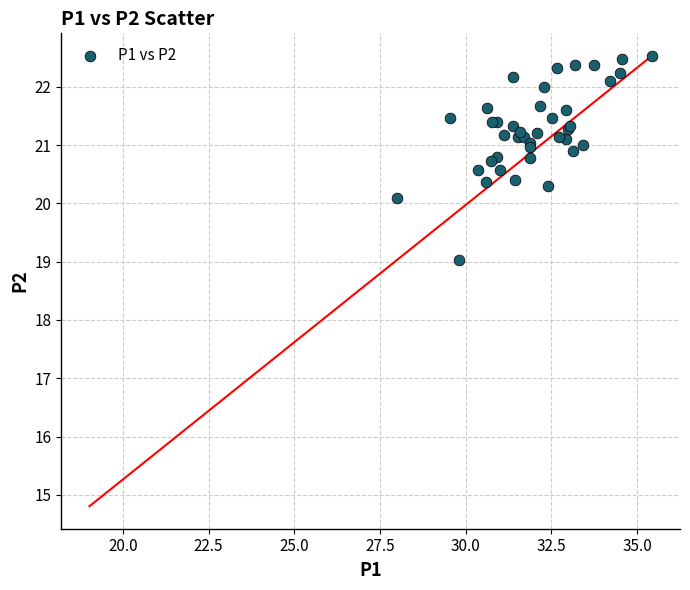

What Y value in the scatter plot is closest to 20?

20.1